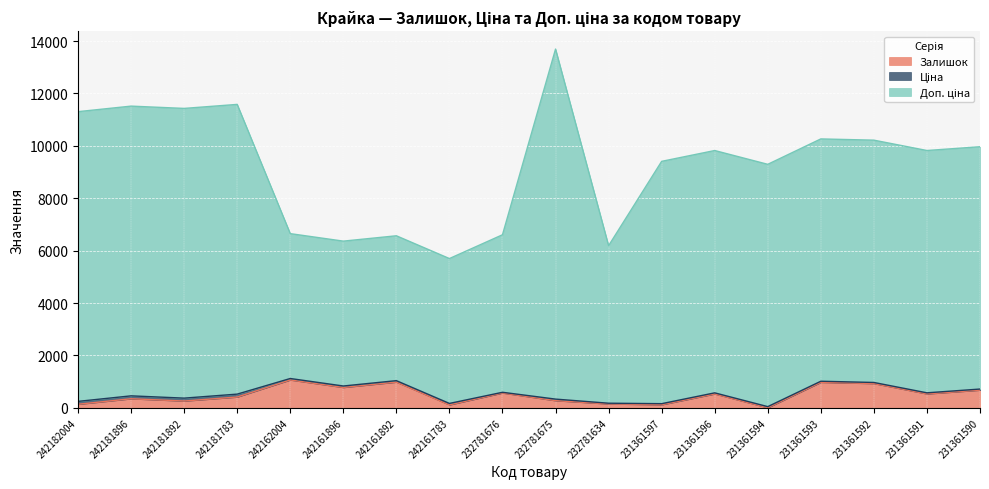

In Залишок, how many points are higher than both neighbors (excluding endpoints)?

6